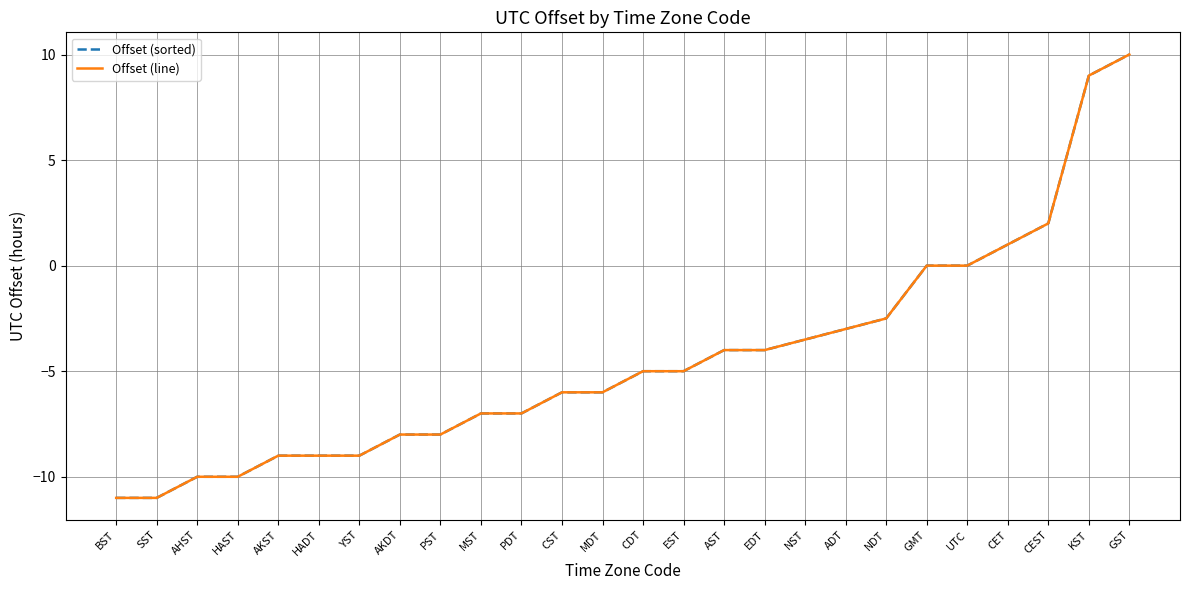

Does the chart display data point markers on the line(s)?

No